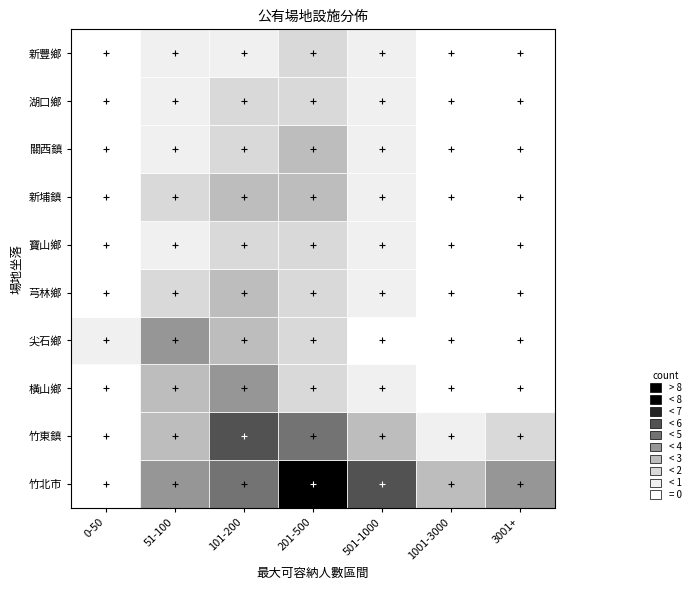

What is the difference between the maximum and minimum values in the 關西鎮 series?

3